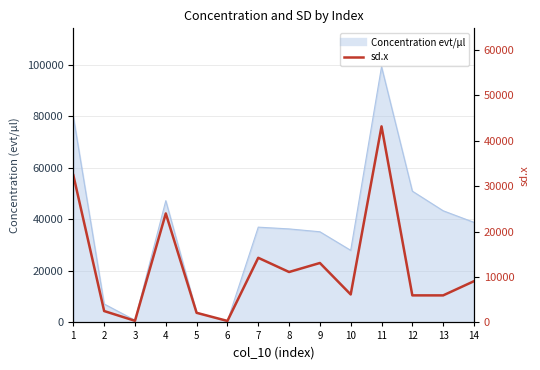

List the labels in order of value, largest first.

11, 1, 4, 7, 9, 8, 14, 10, 12, 13, 2, 5, 3, 6